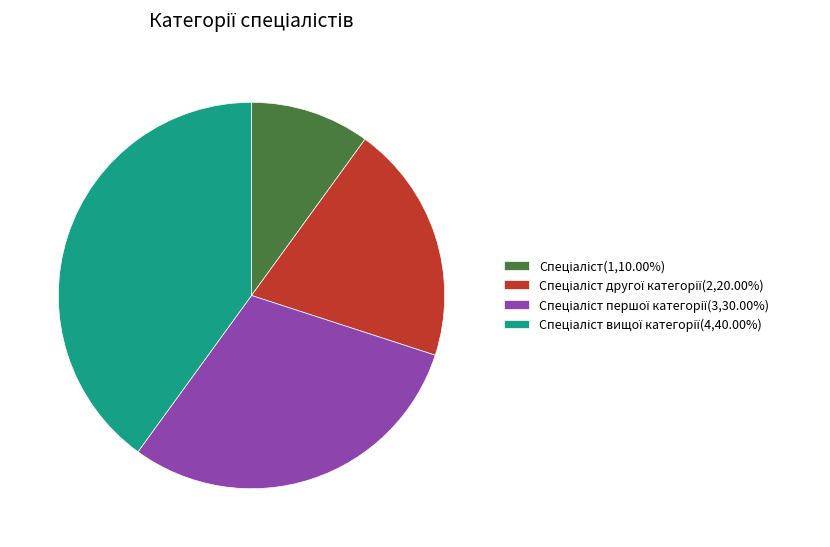

Does any single category account for the majority?

No